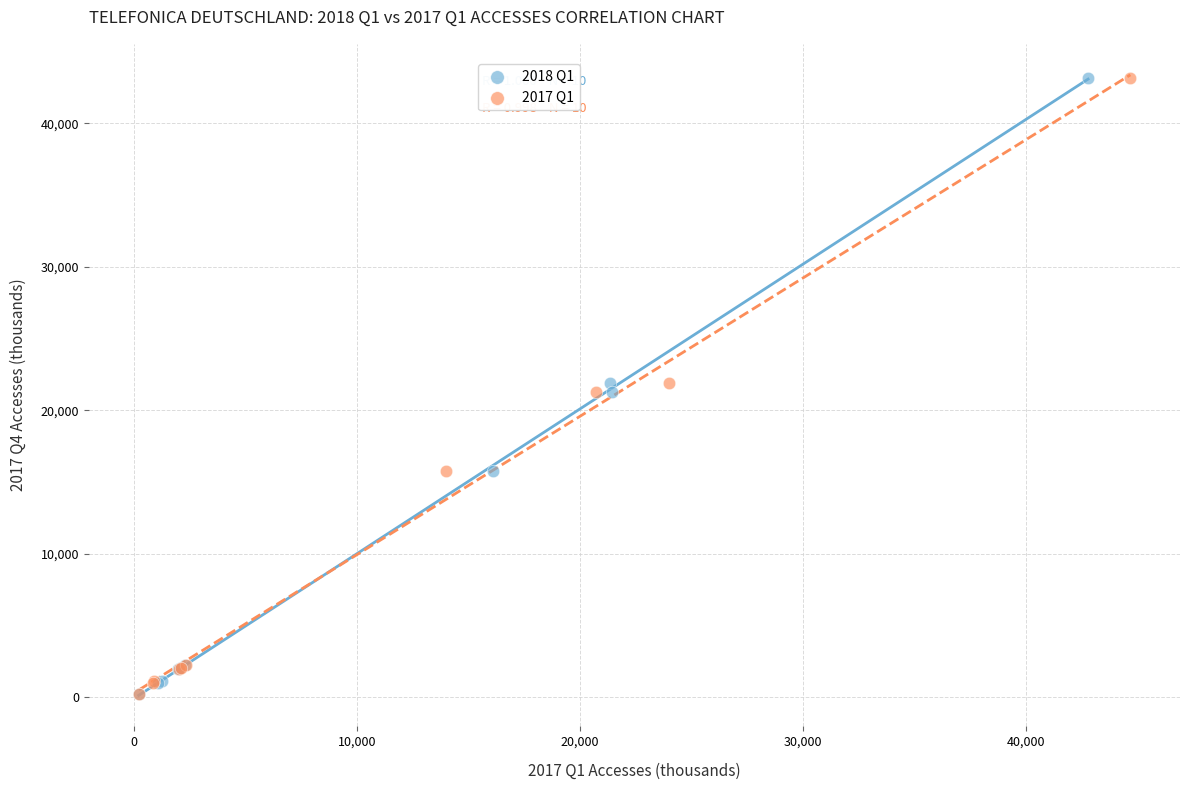

What are all the series names shown in the legend?

2018 Q1, 2017 Q1